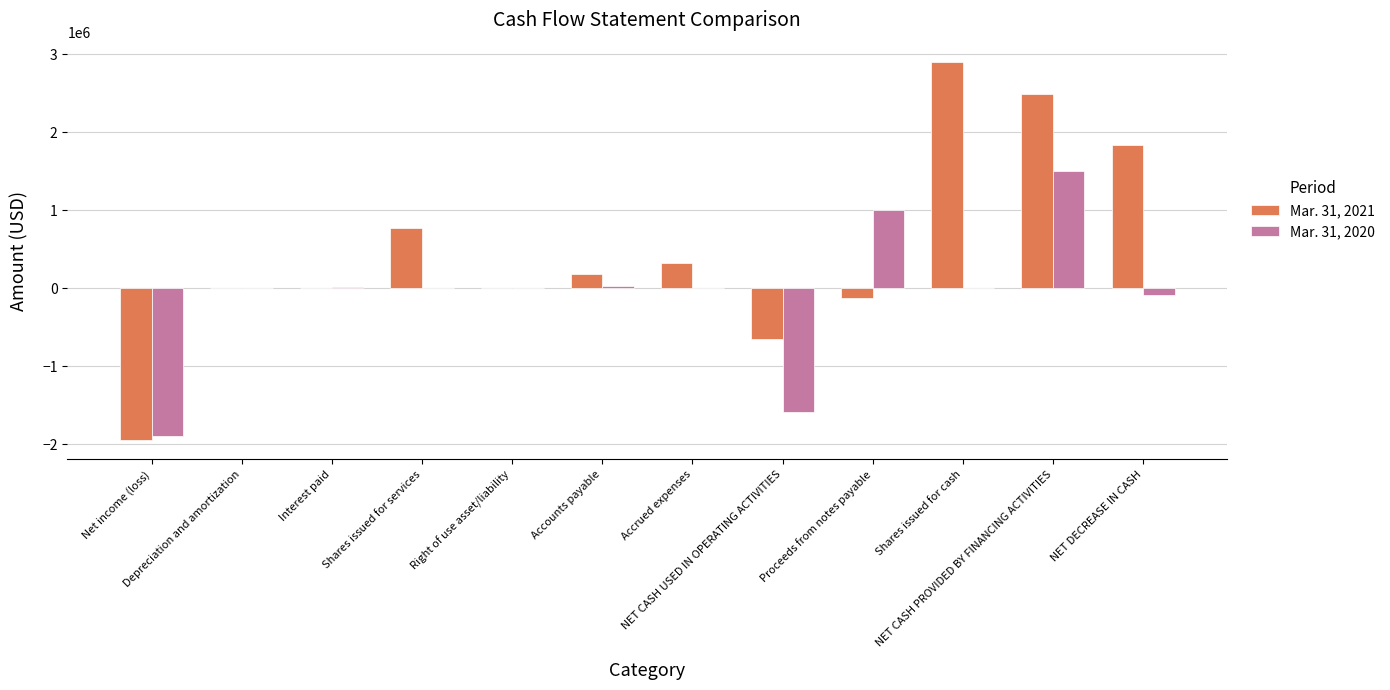

At which category is the sum across all series the highest?

NET CASH PROVIDED BY FINANCING ACTIVITIES